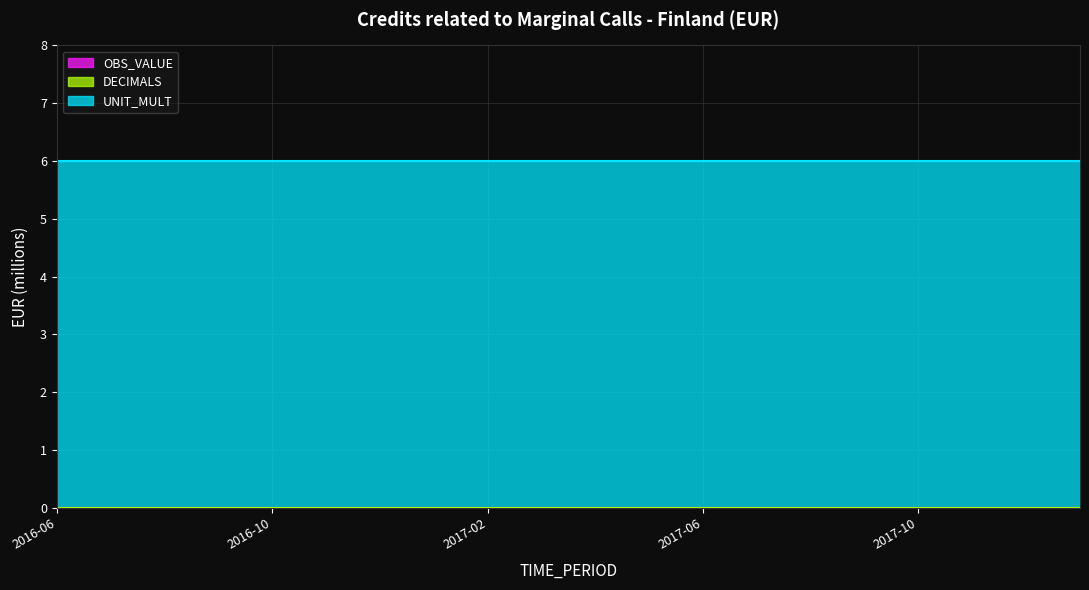

What are all the series names shown in the legend?

OBS_VALUE, DECIMALS, UNIT_MULT